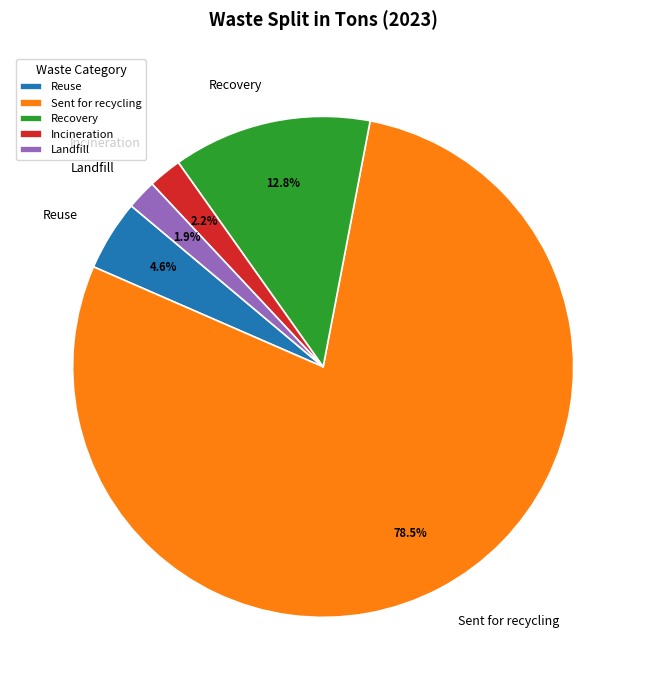

Does any single category account for the majority?

Yes